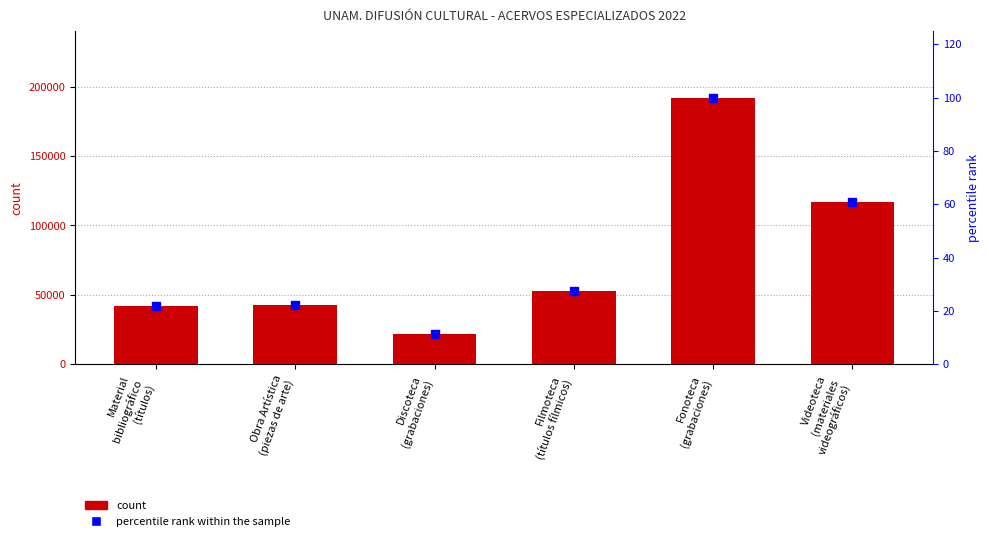

Which series has the largest total across all categories?

count